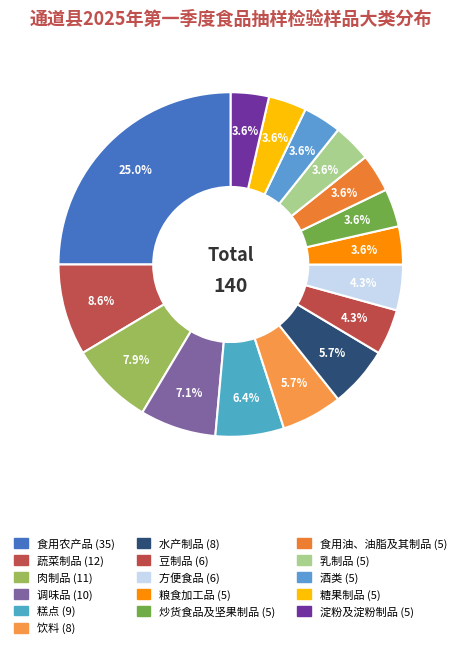

Rank the categories by value from lowest to highest.

粮食加工品, 炒货食品及坚果制品, 食用油、油脂及其制品, 乳制品, 酒类, 糖果制品, 淀粉及淀粉制品, 豆制品, 方便食品, 饮料, 水产制品, 糕点, 调味品, 肉制品, 蔬菜制品, 食用农产品